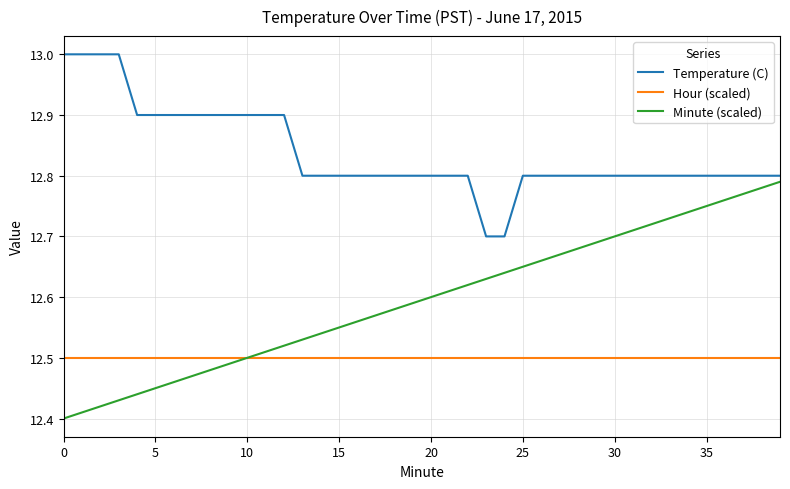

Which series has the largest range (max minus min)?

Minute (scaled)